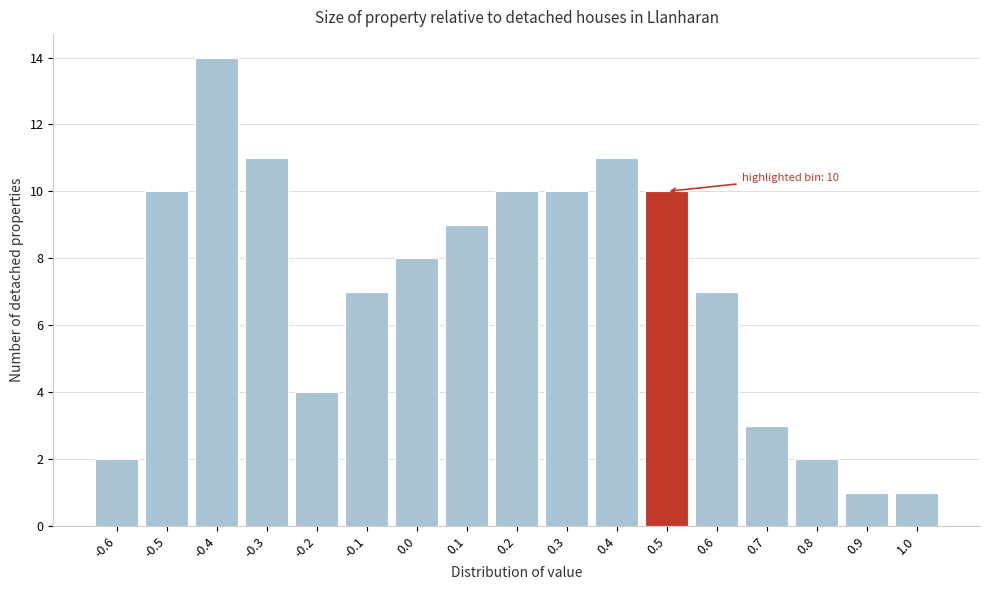

Which range on the x-axis has the tallest bar?

-0.45 to -0.35